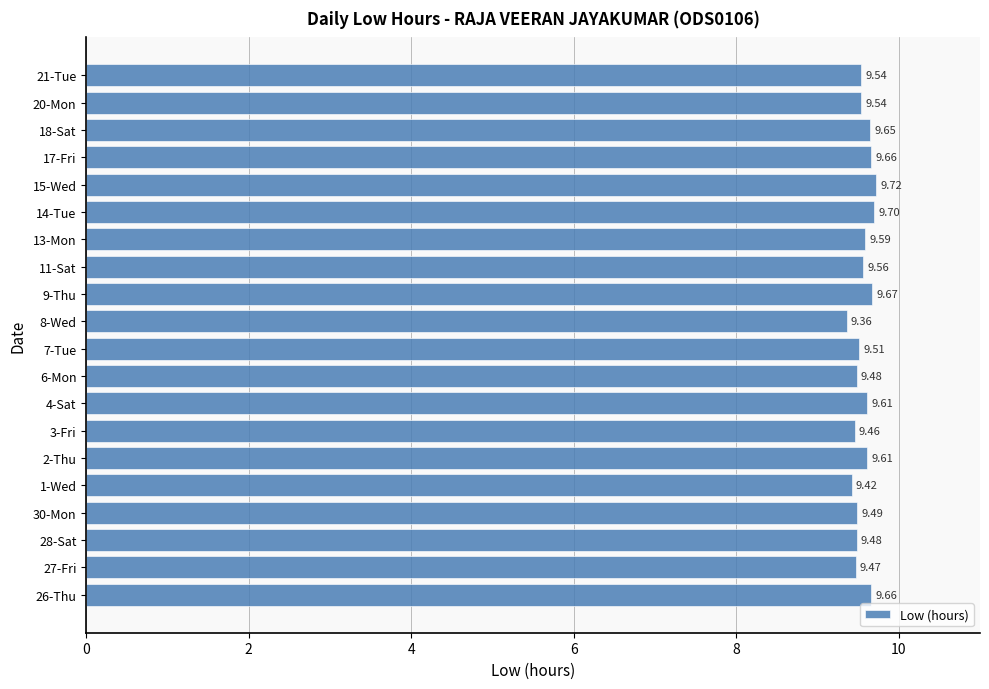

Which has a higher value, 11-Sat or 8-Wed?

11-Sat